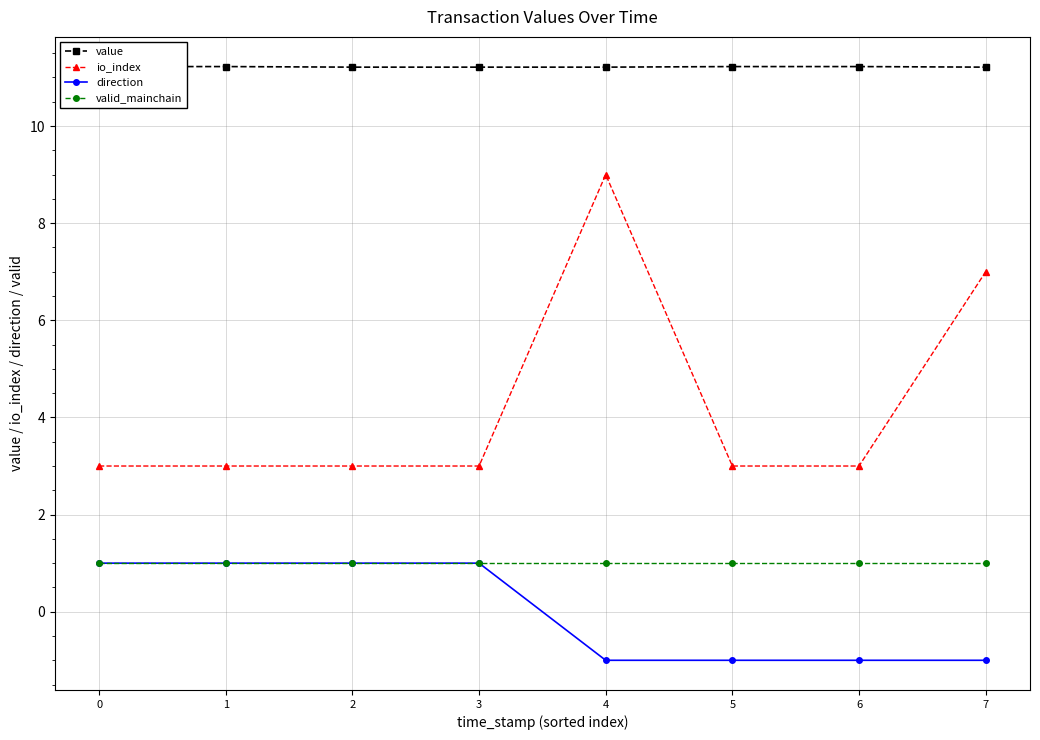

True or false: valid_mainchain and value cross at least once.

False